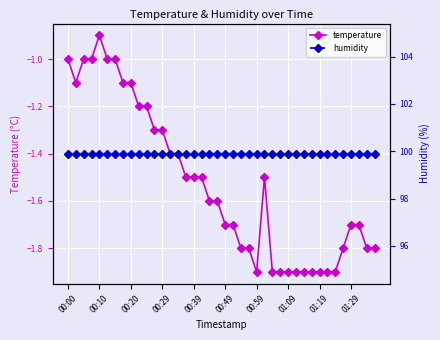

What are all the series names shown in the legend?

temperature, humidity